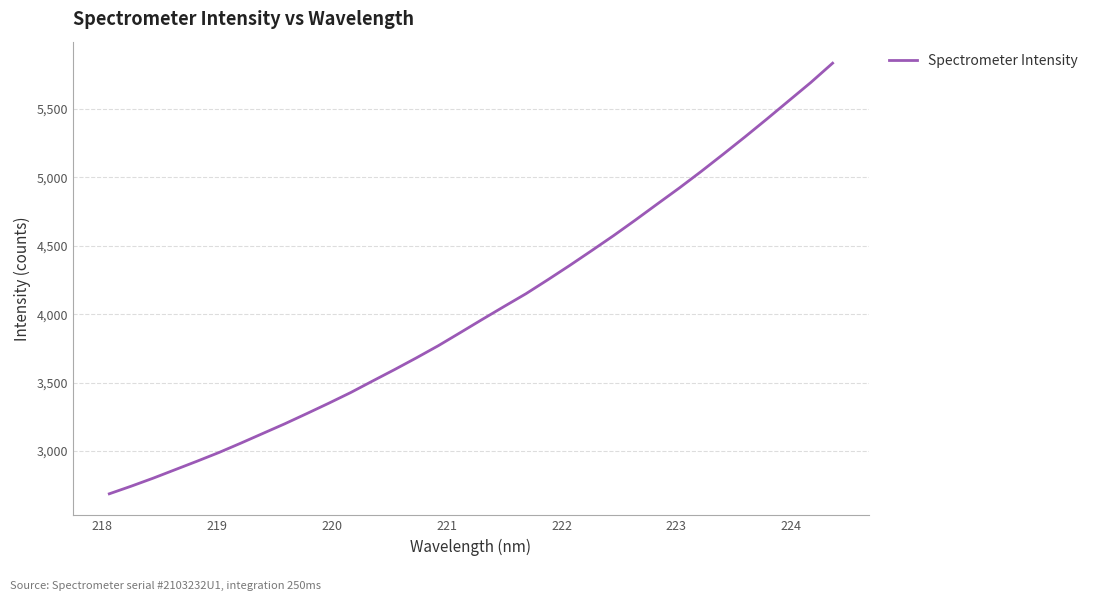

What is the difference between the maximum and minimum values?

3146.5